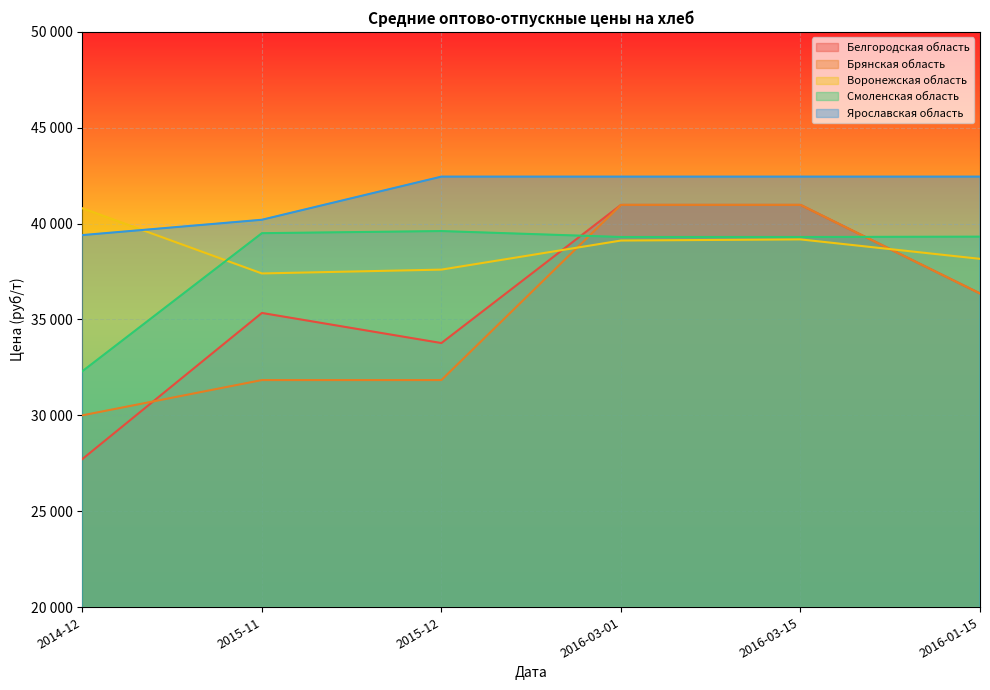

Which category has the highest value in the Ярославская область series?

2015-12